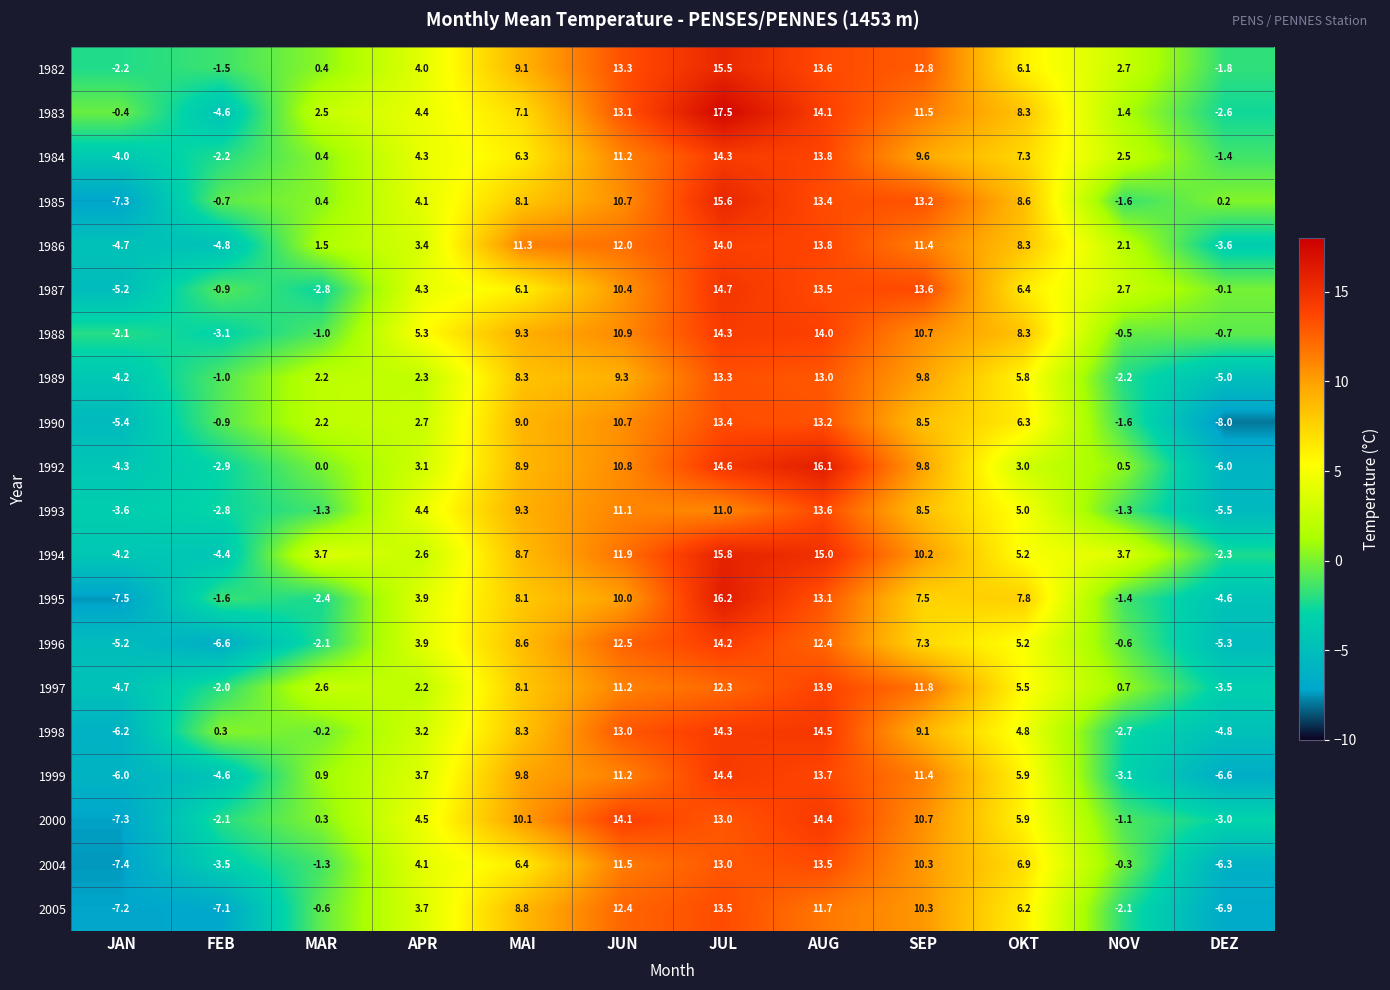

Which series has the largest range (max minus min)?

1995